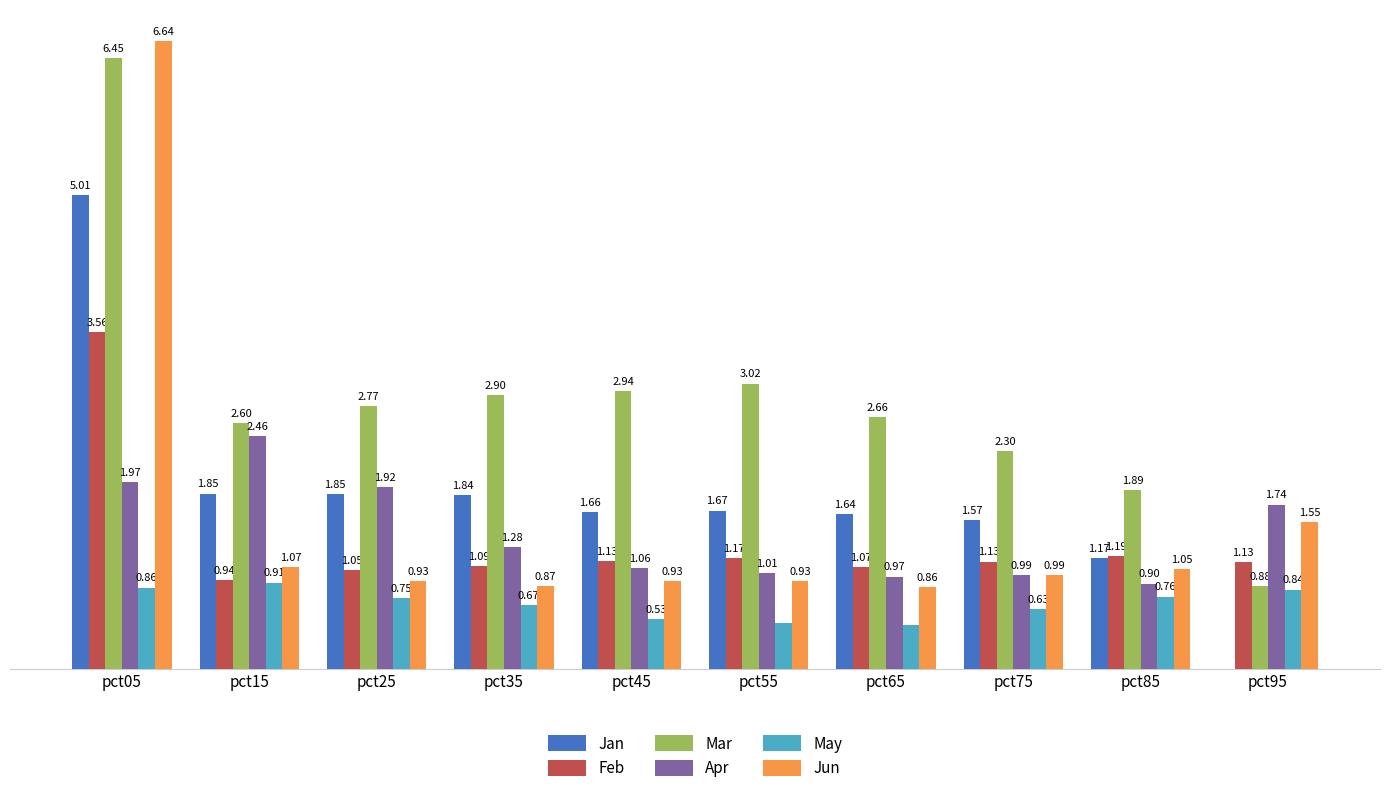

Is the value of Apr at pct15 greater than the value of May at pct35?

Yes